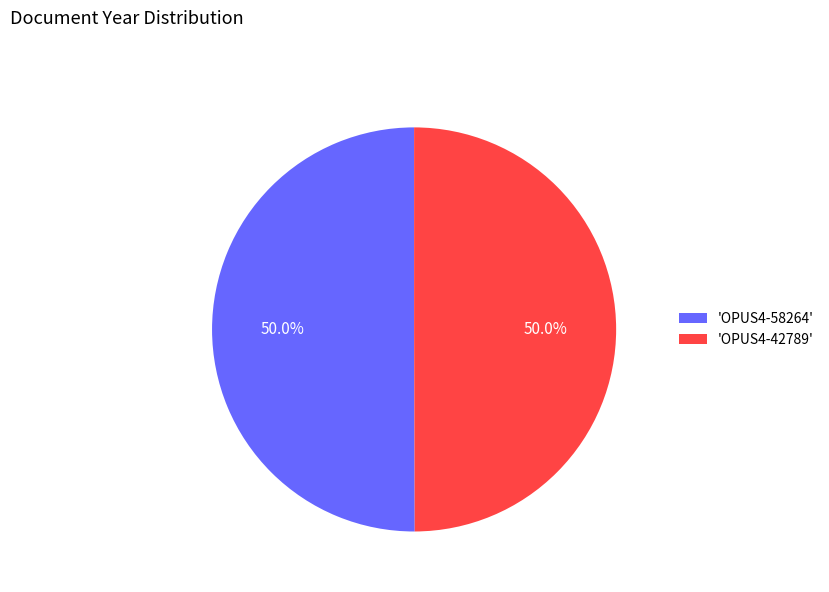

What percentage is NOT represented by 'OPUS4-58264'?

50.0%